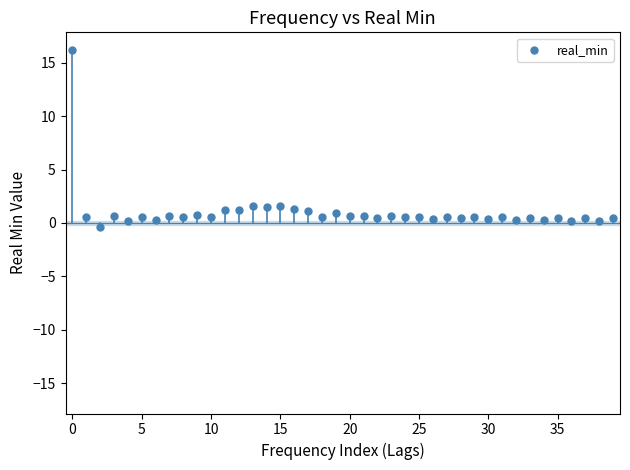

What is the range of Y values (max minus min)?

16.6